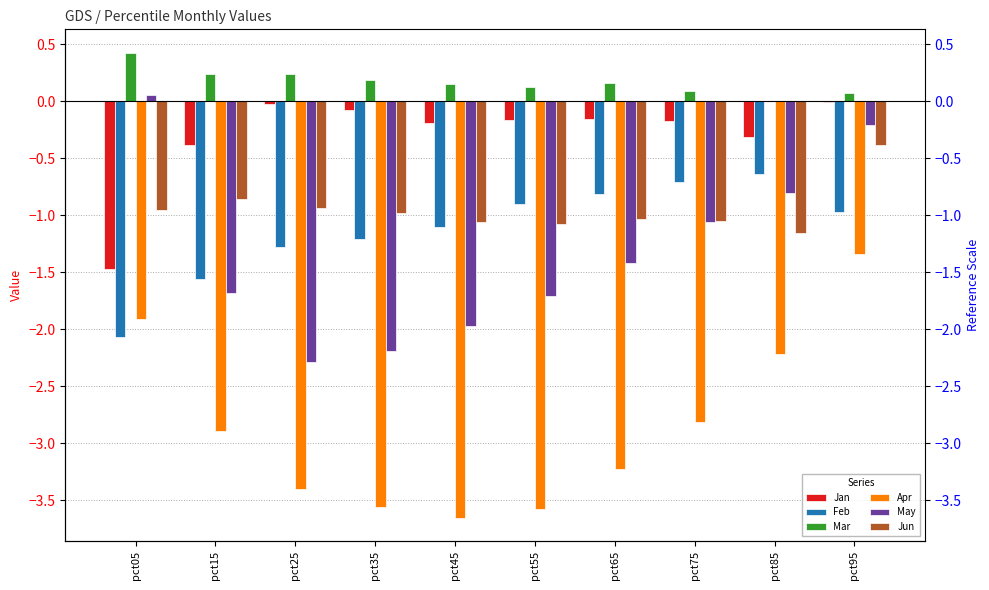

Is it true that Apr equals -2.3 at pct95?

False